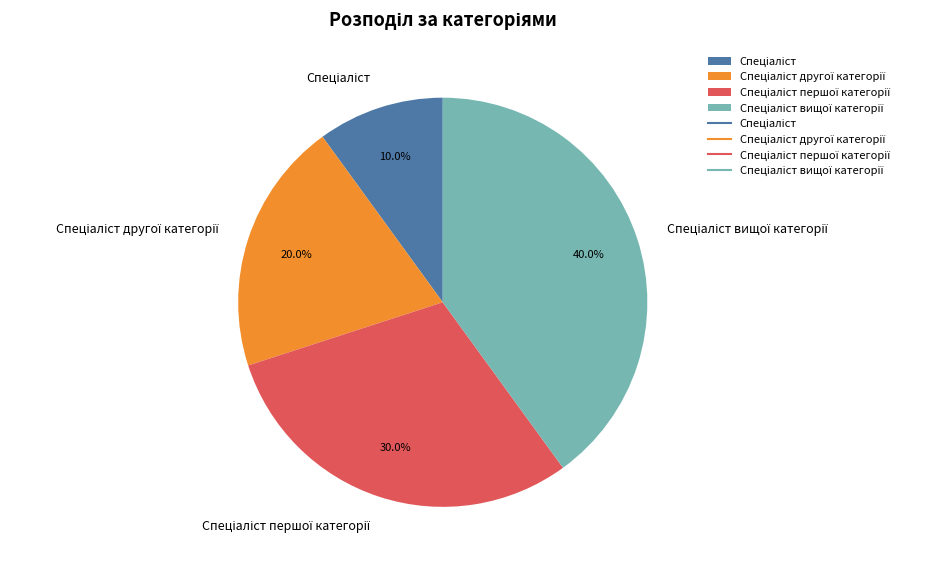

Count the number of slices in the pie.

4